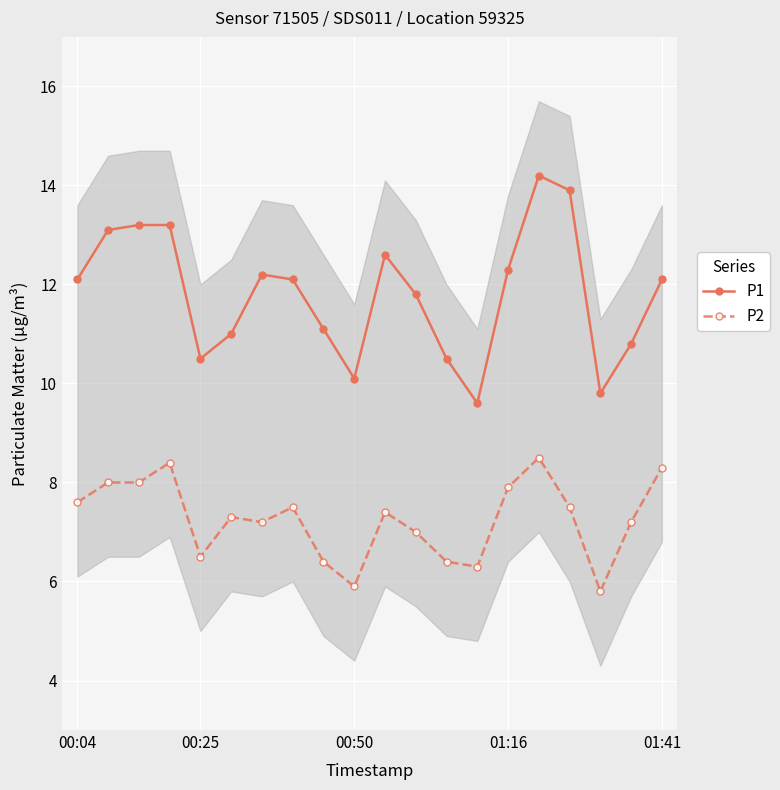

How many values in the P1 series are below 12?

9